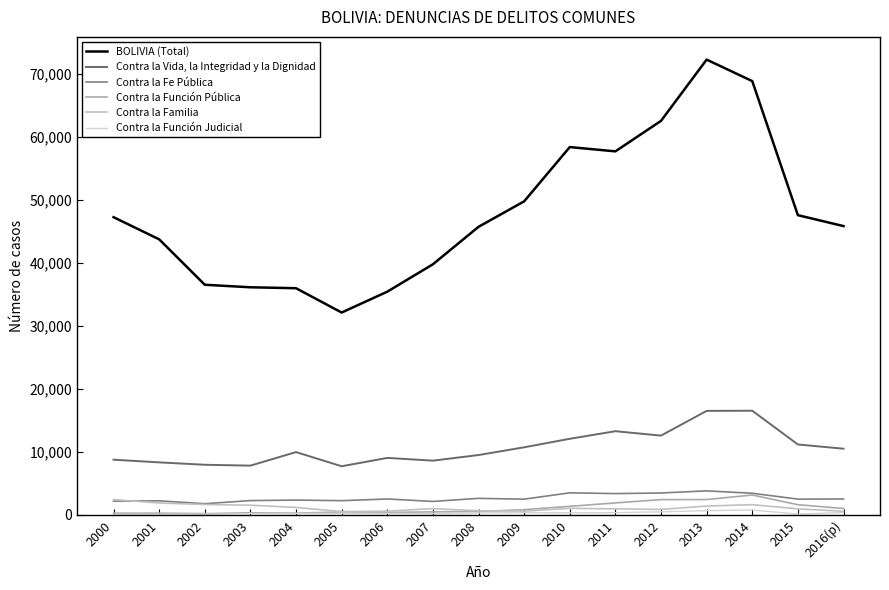

What is the difference between the maximum and minimum values in the Contra la Función Pública series?

2964